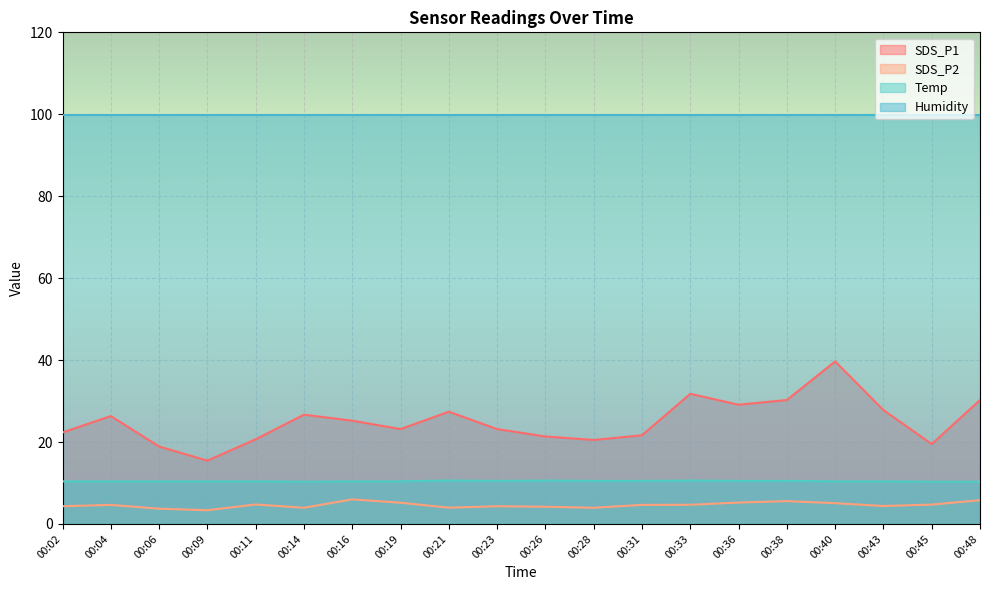

The Temp series shows 2.2 at 00:33. True or false?

False